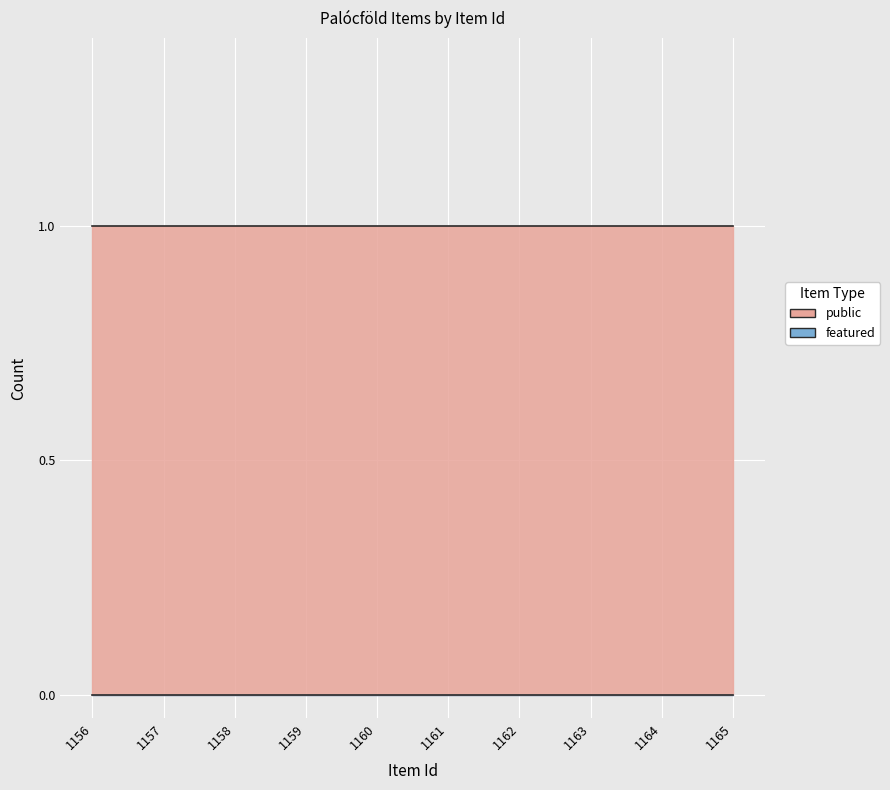

Count the number of data series in this chart.

2